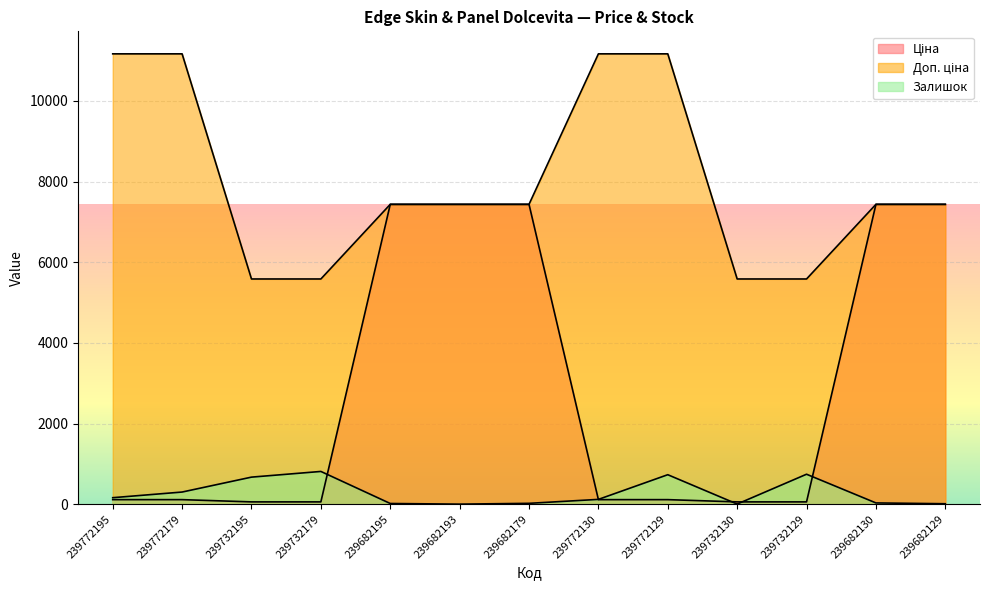

True or false: Ціна has a value of 111.7 at 239772195.

True